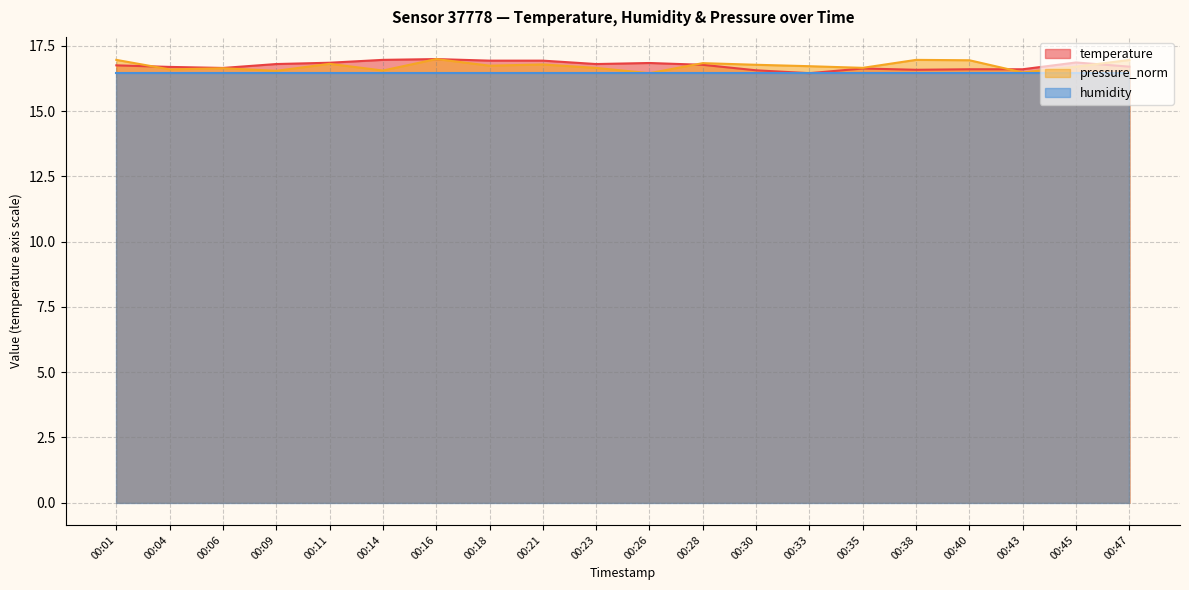

Where do temperature and pressure_norm first cross each other?

00:01 and 00:04